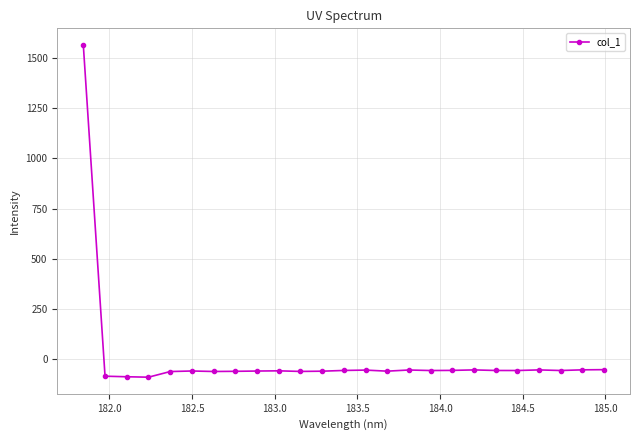

What is the minimum value shown in the chart?

-90.5